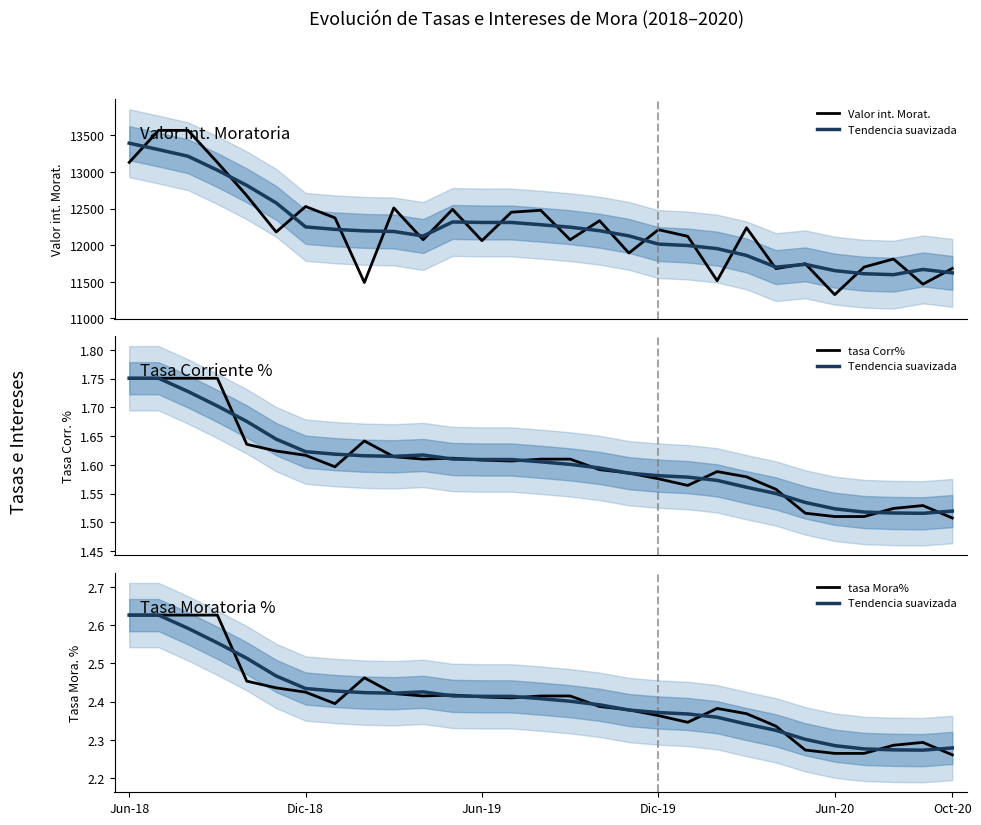

True or false: tasa Mora% and Valor int. Morat. intersect in this chart.

False